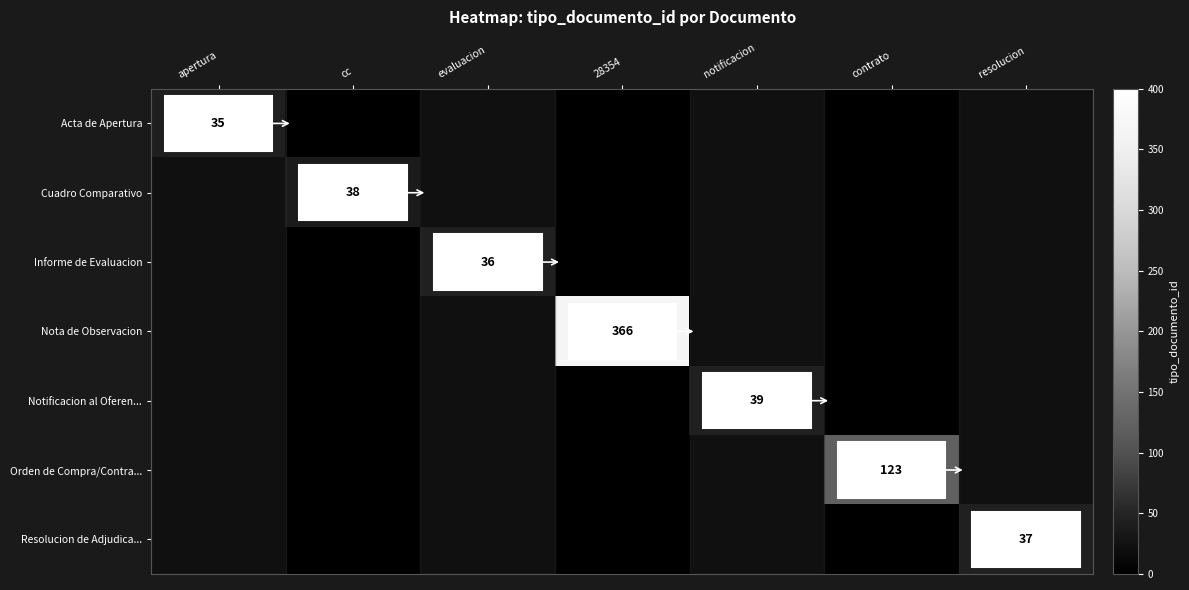

Is it true that Resolucion de Adjudica... equals 15 at resolucion?

False